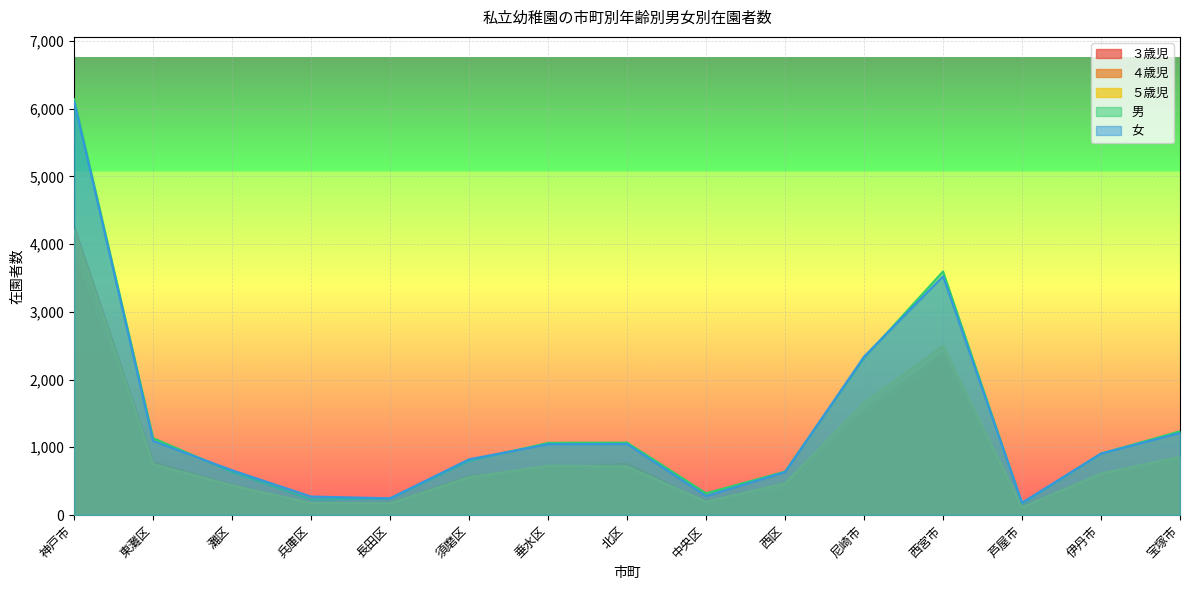

What is the difference between the second highest and minimum values in the ３歳児 series?

2122